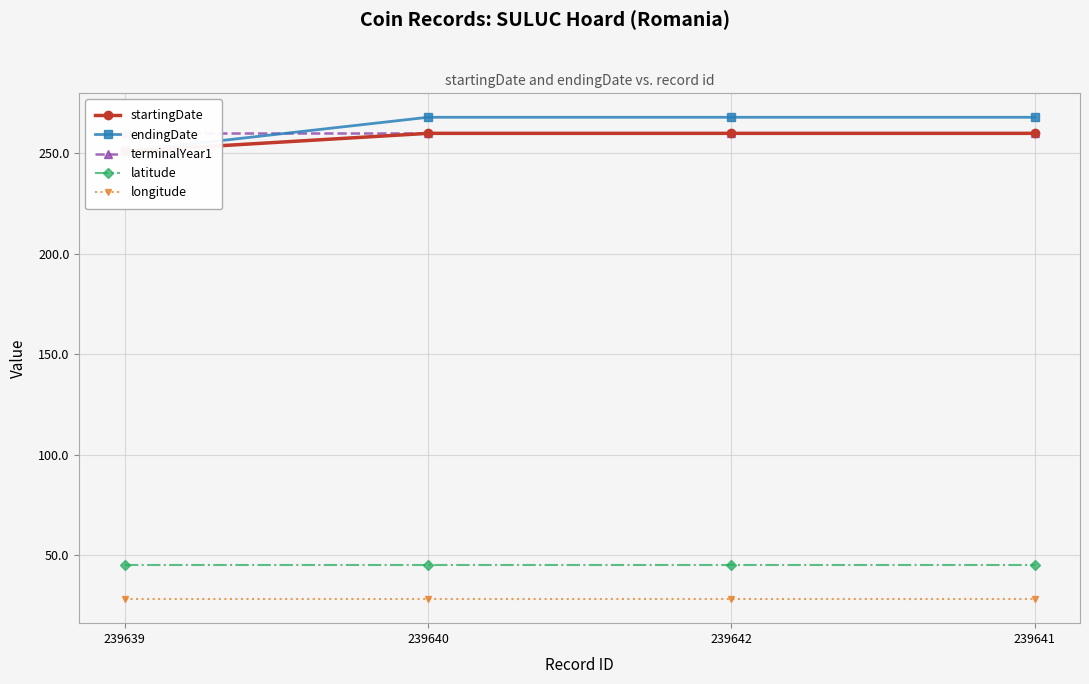

What is the label of the 1st point from the right?

239641